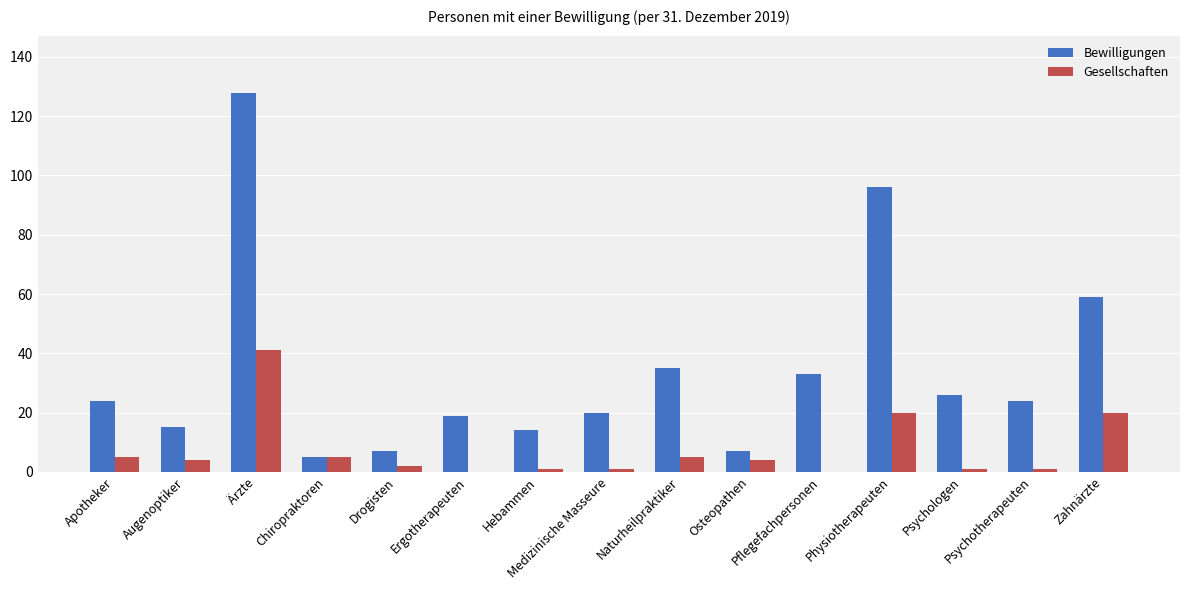

Reading left to right, list all the values displayed in this chart.

Bewilligungen: 24	15	128	5	7	19	14	20	35	7	33	96	26	24	59
Gesellschaften: 5	4	41	5	2	0	1	1	5	4	0	20	1	1	20